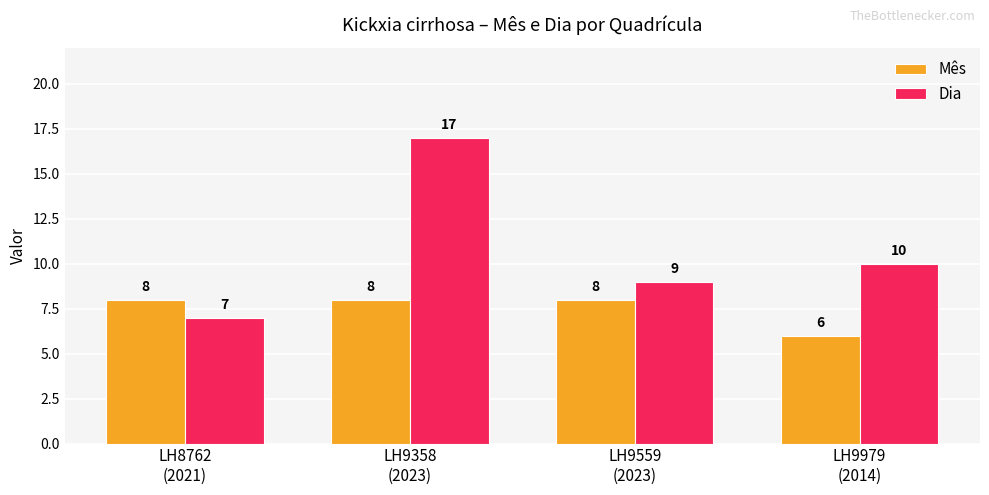

What is the smallest value displayed?

6